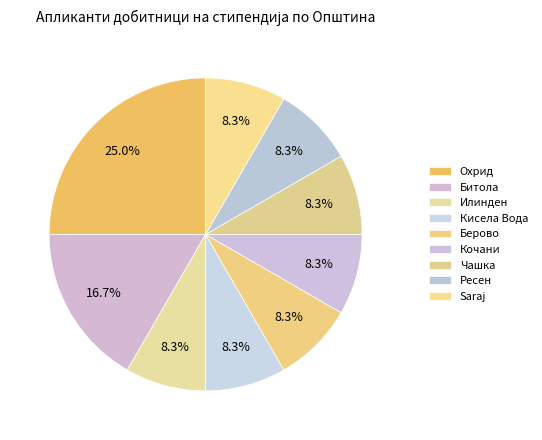

Is there a majority slice in this chart?

No